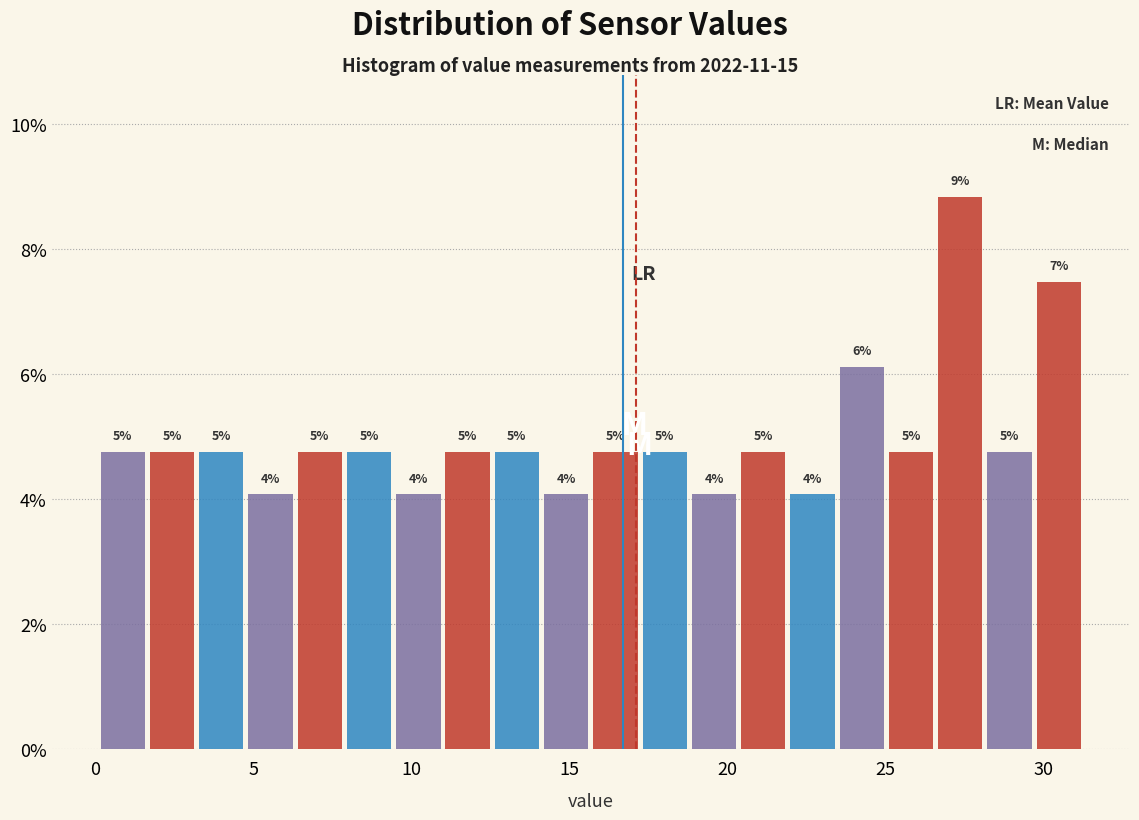

Around what value on the x-axis is the tallest bar? Give the approximate position of its centre, as read against the axis.

27.5